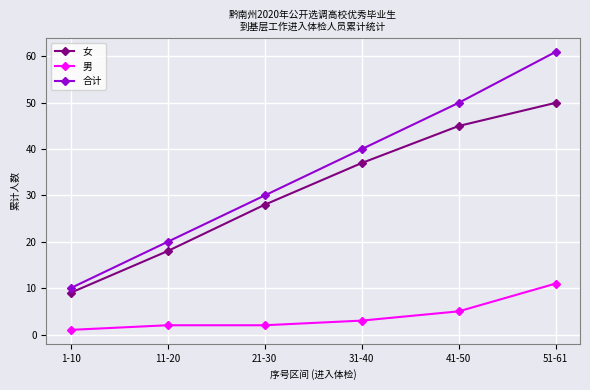

Reading left to right, extract all data points from this chart.

女: 1-10=9	11-20=18	21-30=28	31-40=37	41-50=45	51-61=50
男: 1-10=1	11-20=2	21-30=2	31-40=3	41-50=5	51-61=11
合计: 1-10=10	11-20=20	21-30=30	31-40=40	41-50=50	51-61=61